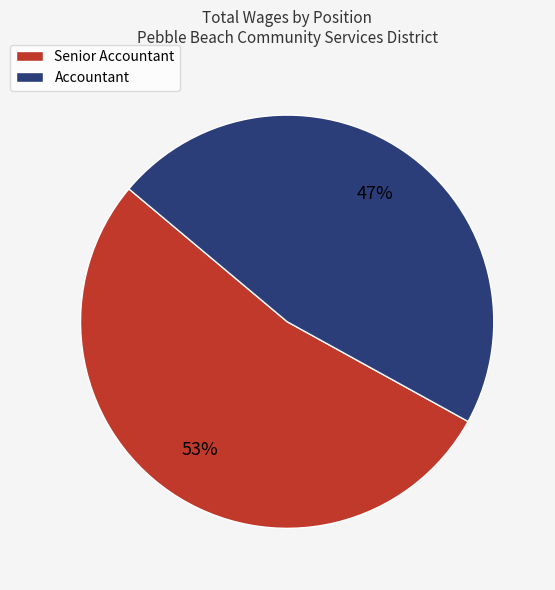

Between Accountant and Senior Accountant, which is larger?

Senior Accountant